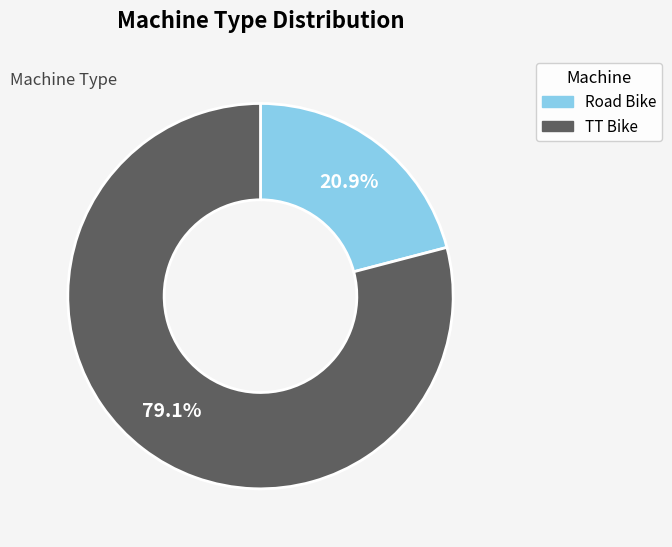

Rank the categories by value from lowest to highest.

Road Bike, TT Bike